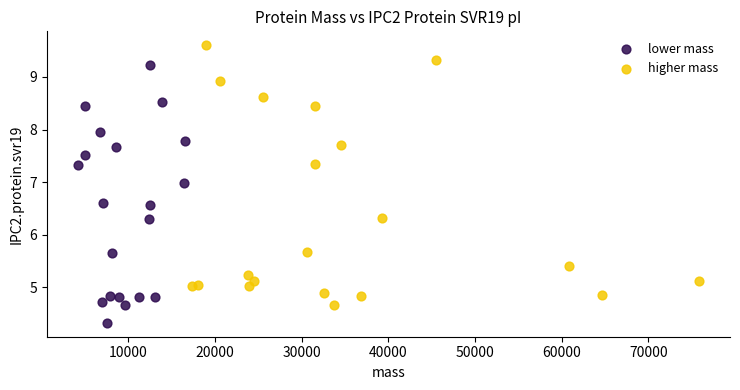

What are all the series names shown in the legend?

lower mass, higher mass